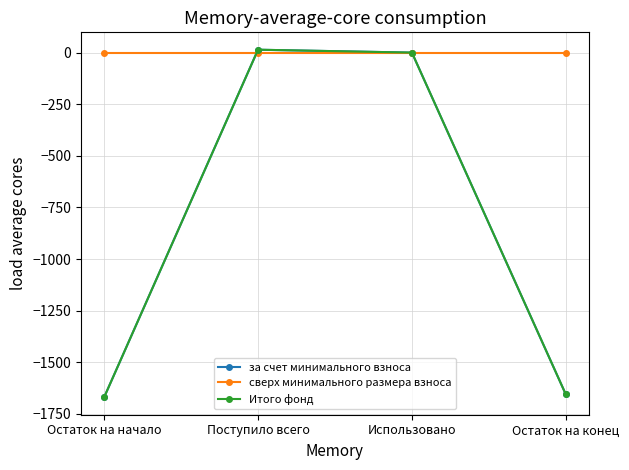

Is the value of сверх минимального размера взноса at Использовано greater than the value of Итого фонд at Поступило всего?

No